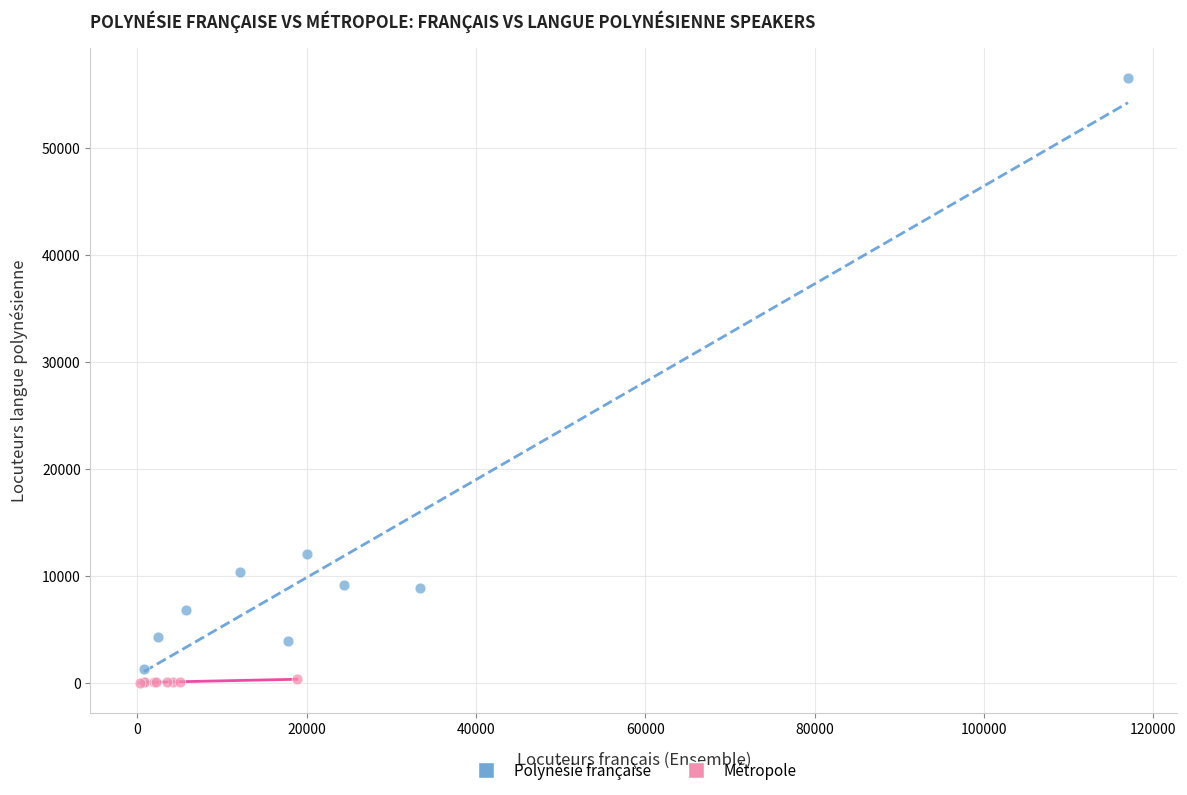

Which series has the widest spread of Y values?

Polynésie française